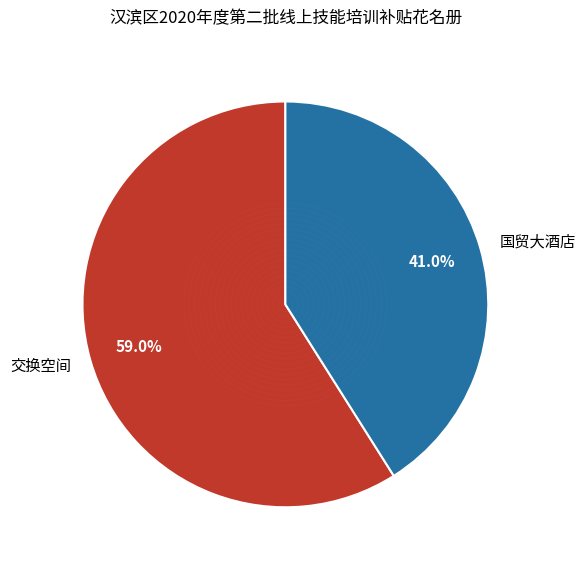

Which category has the smallest portion of the pie?

国贸大酒店